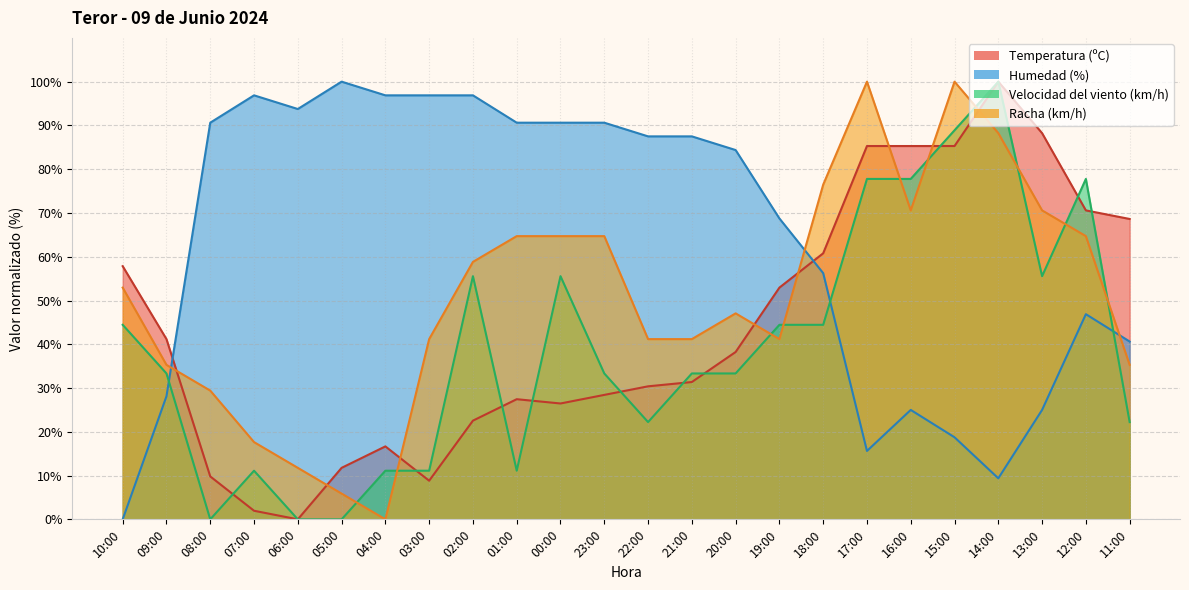

Which series changed the most between 05:00 and 19:00?

Velocidad del viento (km/h)